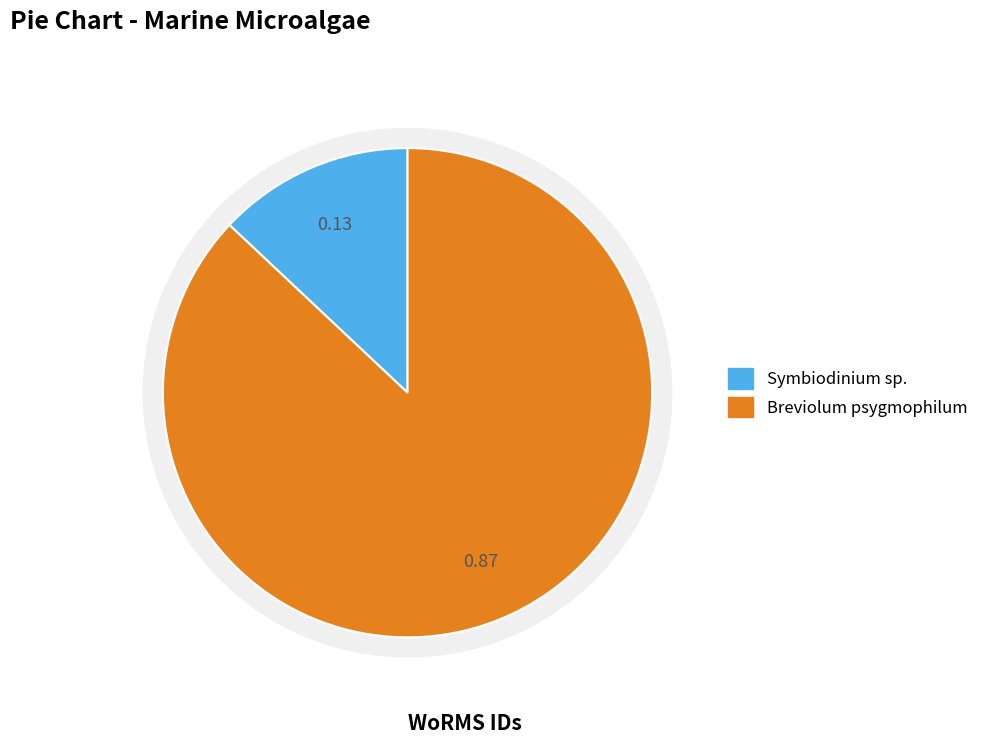

Rank the categories by value from lowest to highest.

Symbiodinium sp., Breviolum psygmophilum